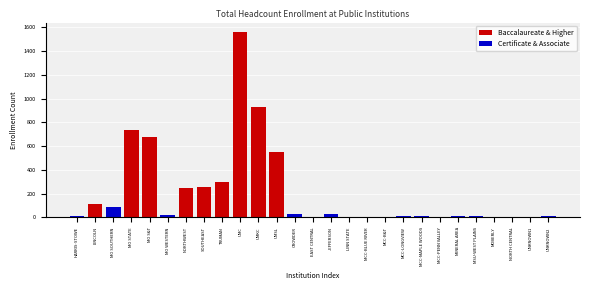

What is the maximum value shown in the chart?

1561